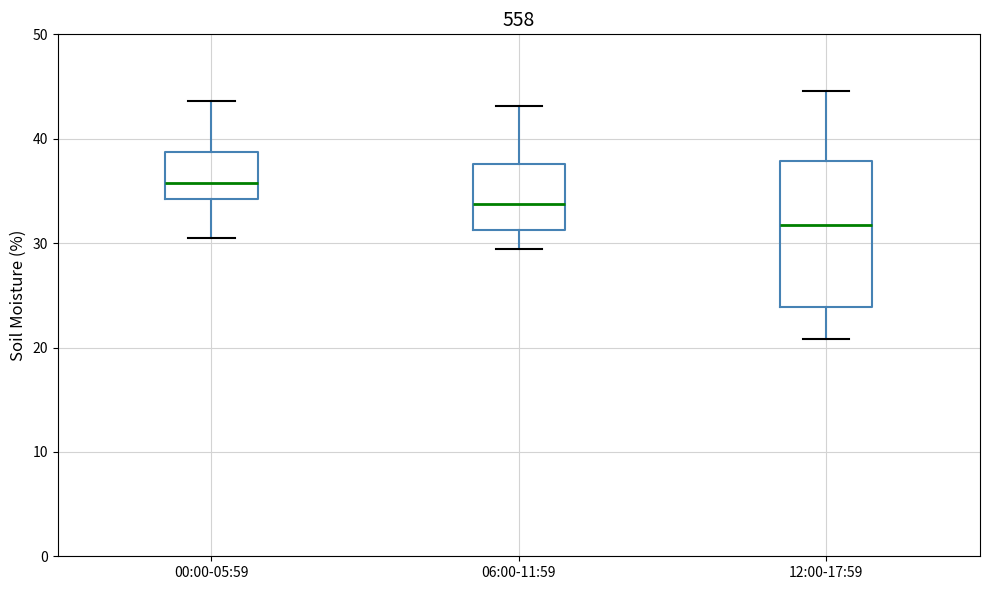

Reading left to right, transcribe this box plot: for each box, give where its median line is, the range the box spans, and where its two whiskers end, as read against the y-axis. The values are not printed on the chart, so give them approximately, as read against the axis.

00:00-05:59: median 36, box 34 to 39, whiskers 30 to 44
06:00-11:59: median 34, box 31 to 38, whiskers 29 to 43
12:00-17:59: median 32, box 24 to 38, whiskers 21 to 45